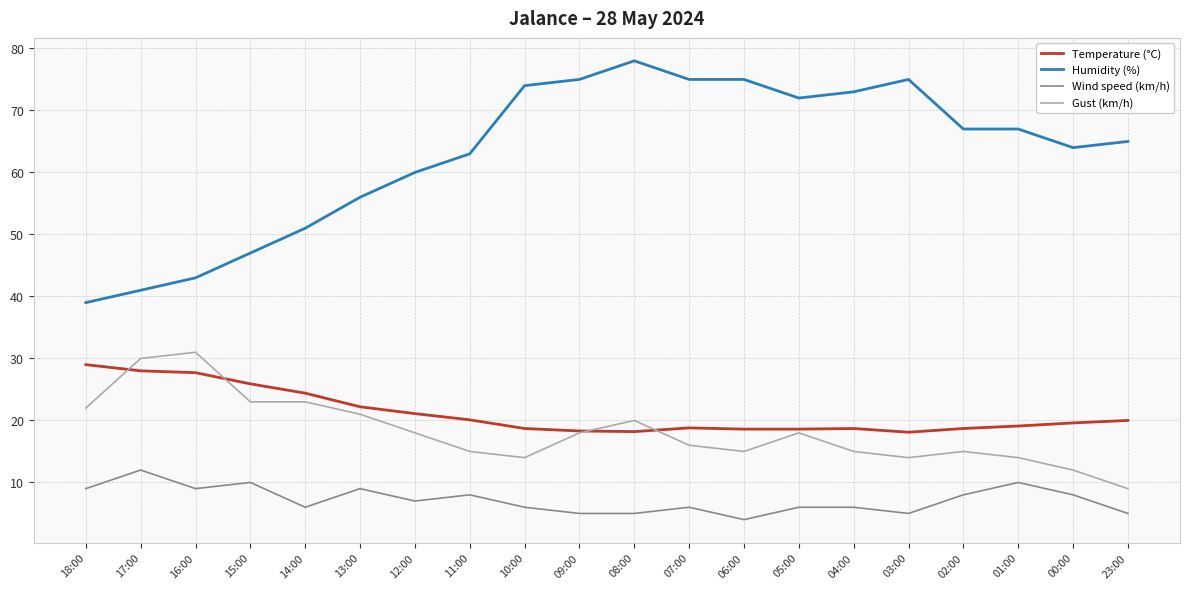

What position from the left is 13:00?

6